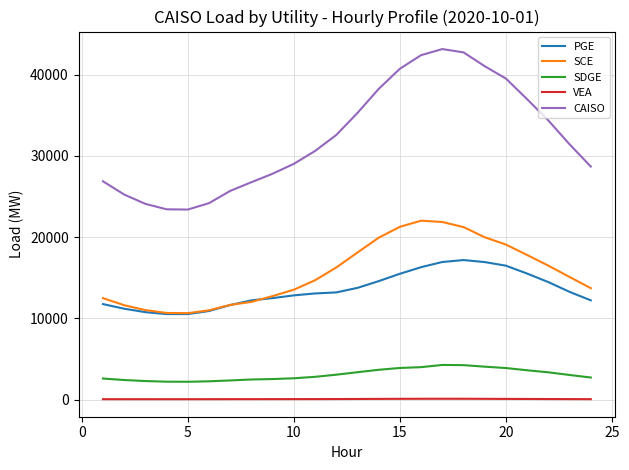

What is the maximum value shown in the chart?

43147.4